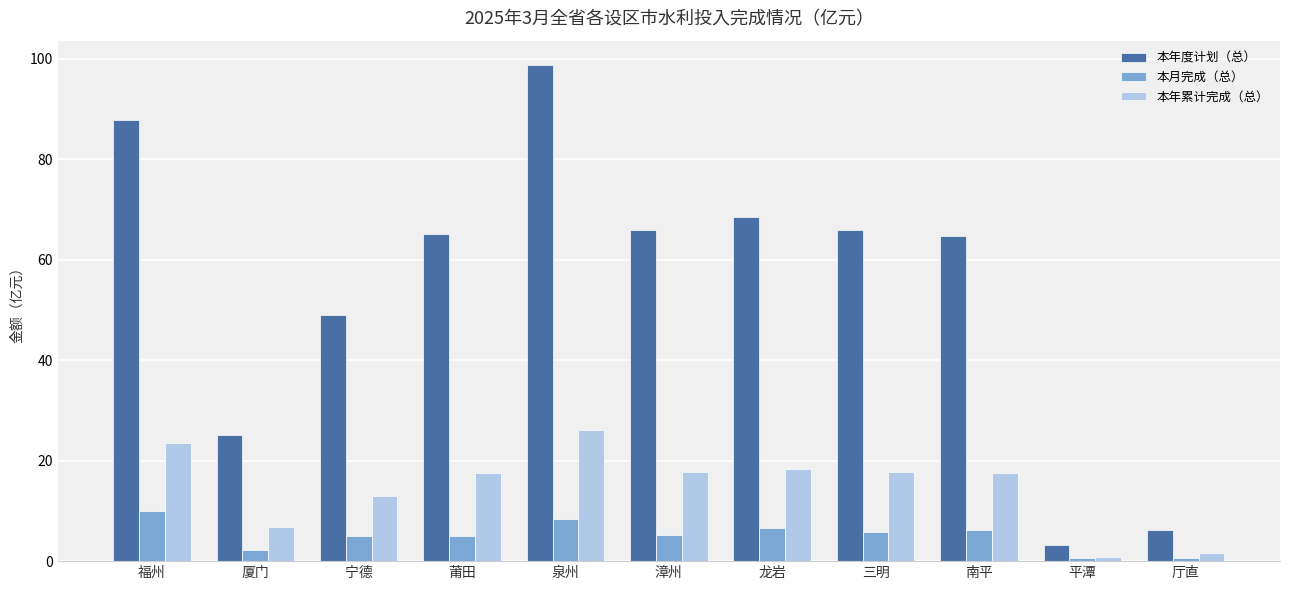

How many data points does each series have?

11